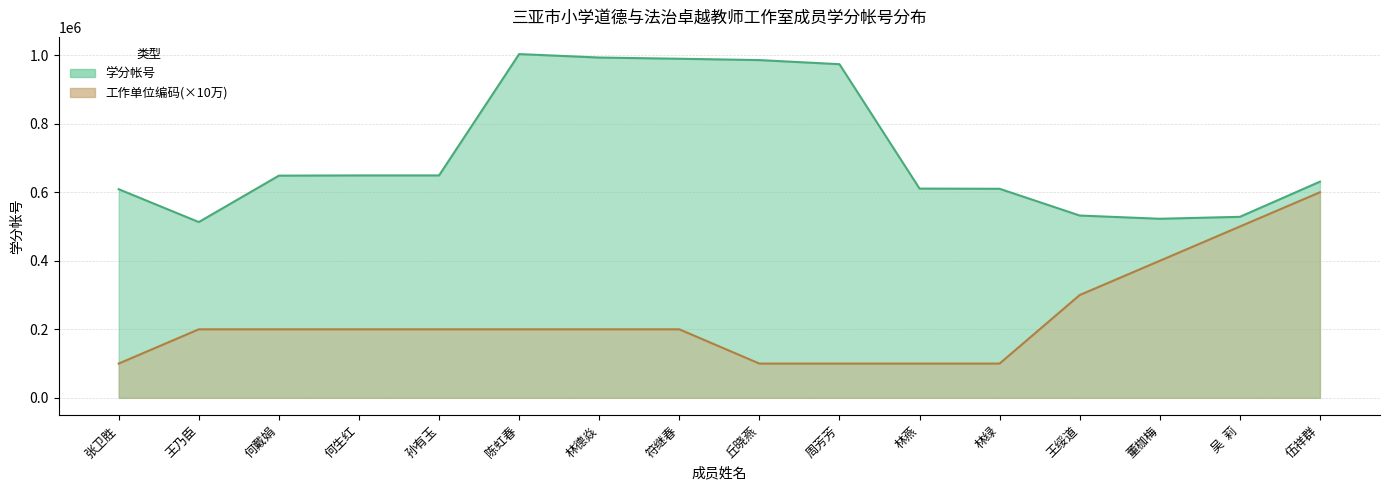

What is the difference between the maximum and minimum values in the 工作单位_编码 series?

500000